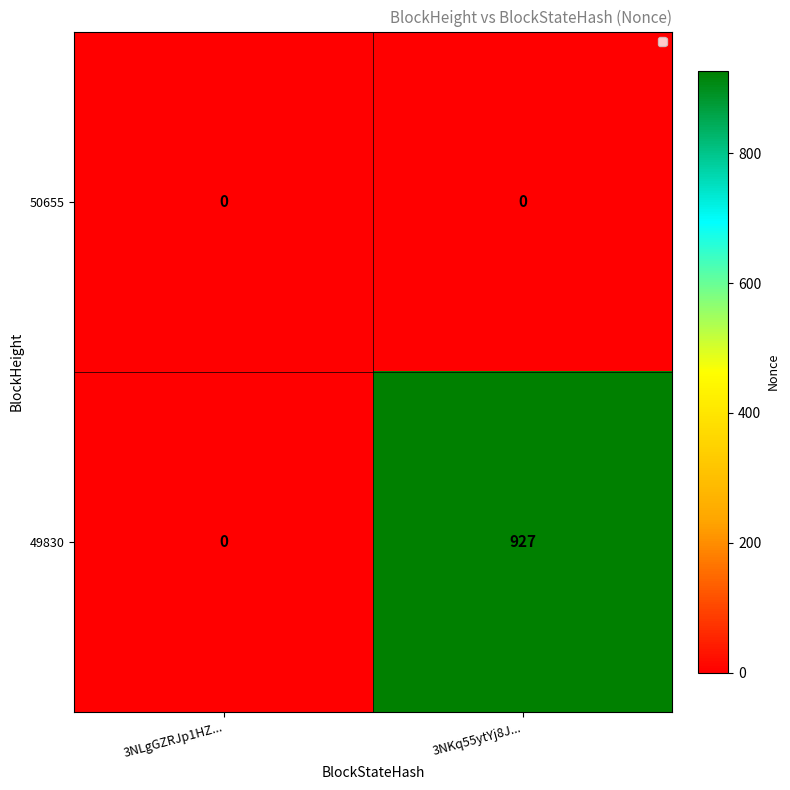

What is the sum of the 49830 values at 3NLgGZRJp1HZ... and 3NKq55ytYj8J...?

927